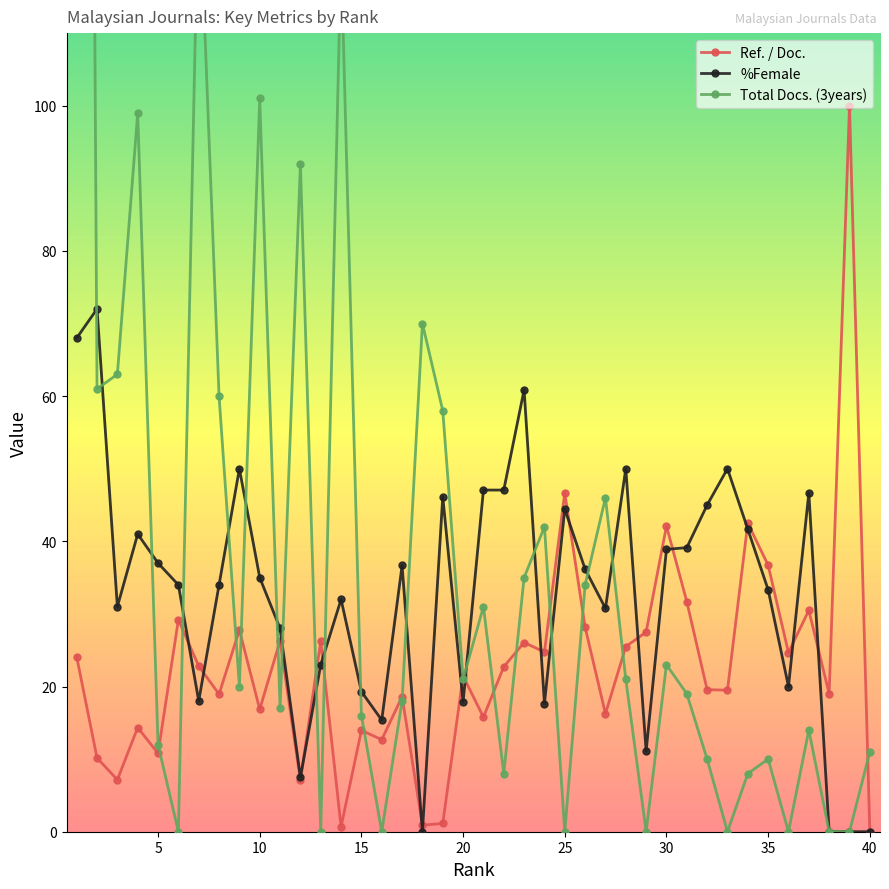

Which series has the largest total across all categories?

Total Docs. (3years)